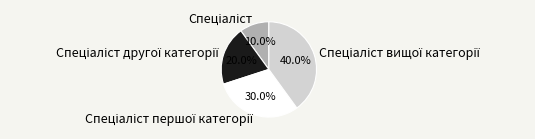

Does any single category account for the majority?

No